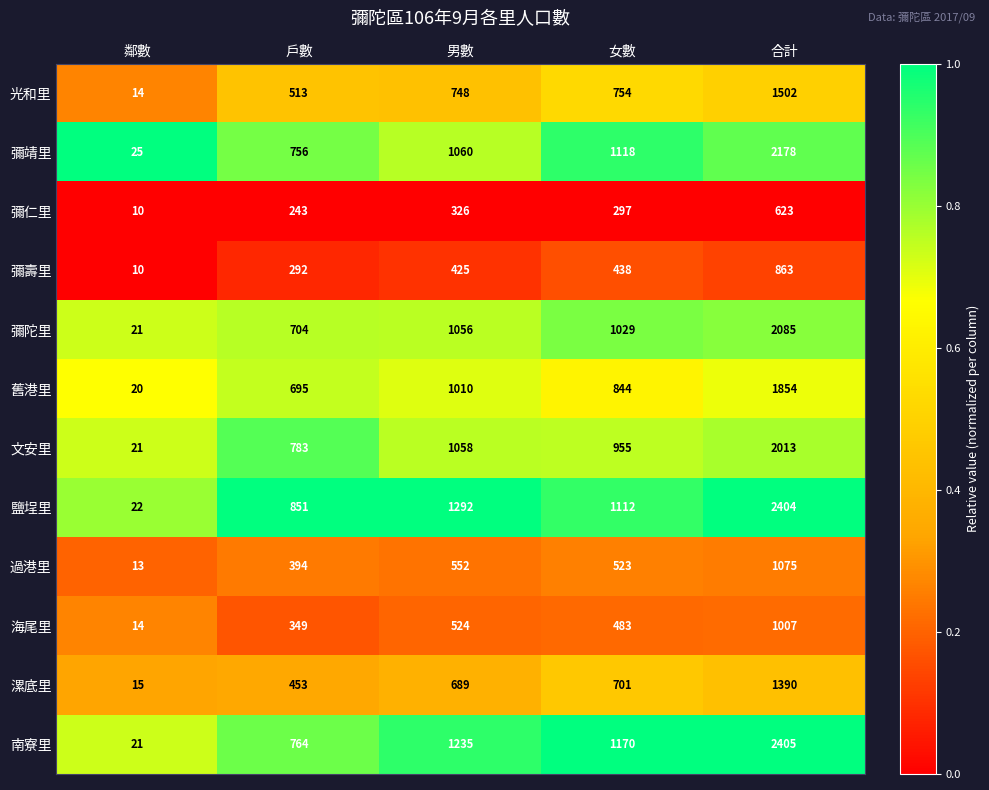

At how many categories does at least one series exceed 491?

4